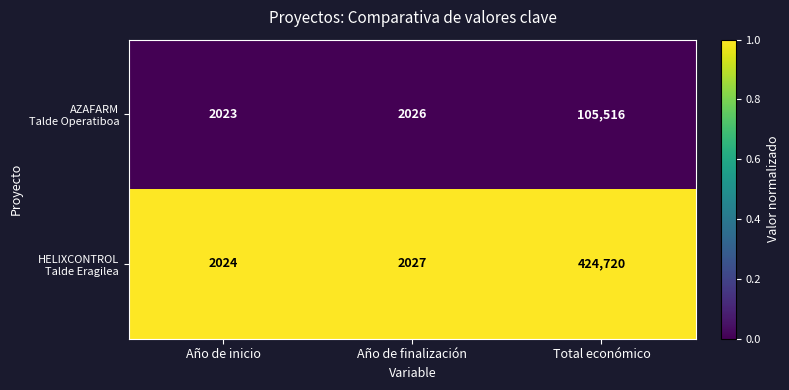

At which category is the sum across all series the highest?

Total económico